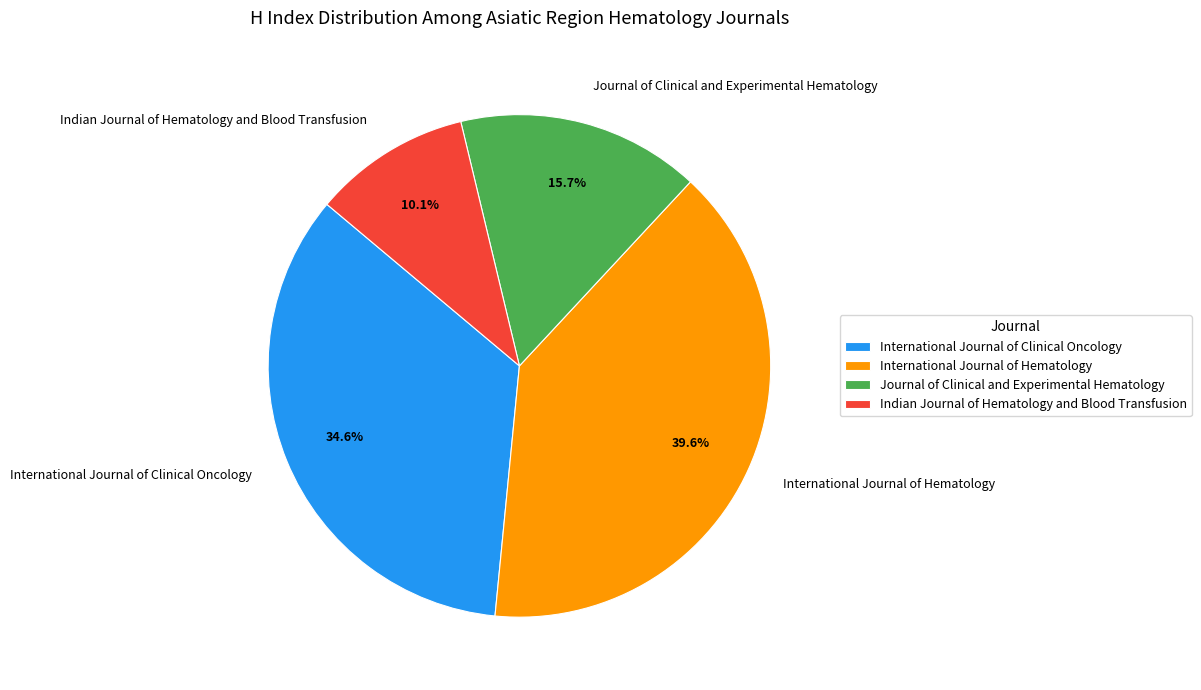

To the nearest percent, what percentage of the pie is Indian Journal of Hematology and Blood Transfusion?

10%